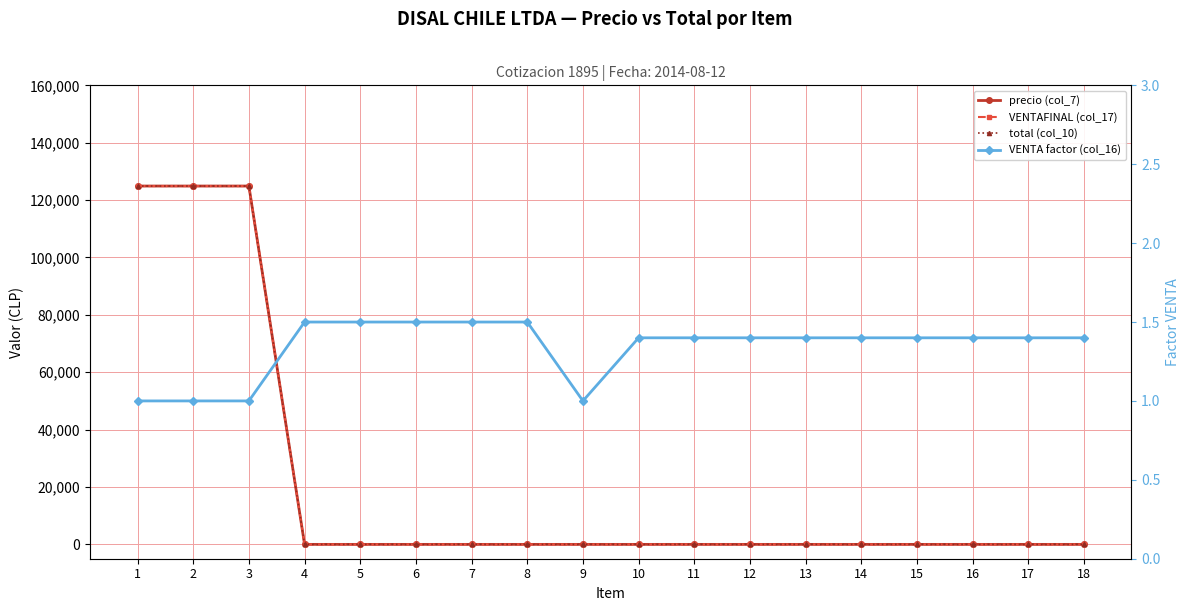

Reading left to right, transcribe all the data shown in this chart.

precio (col_7): 1=124900.0	2=124900.0	3=124900.0	4=0.0	5=0.0	6=0.0	7=0.0	8=0.0	9=0.0	10=0.0	11=0.0	12=0.0	13=0.0	14=0.0	15=0.0	16=0.0	17=0.0	18=0.0
VENTAFINAL (col_17): 1=124900.0	2=124900.0	3=124900.0	4=0.0	5=0.0	6=0.0	7=0.0	8=0.0	9=0.0	10=0.0	11=0.0	12=0.0	13=0.0	14=0.0	15=0.0	16=0.0	17=0.0	18=0.0
total (col_10): 1=124900.0	2=124900.0	3=124900.0	4=0.0	5=0.0	6=0.0	7=0.0	8=0.0	9=0.0	10=0.0	11=0.0	12=0.0	13=0.0	14=0.0	15=0.0	16=0.0	17=0.0	18=0.0
VENTA factor (col_16): 1=1.0	2=1.0	3=1.0	4=1.5	5=1.5	6=1.5	7=1.5	8=1.5	9=1.0	10=1.4	11=1.4	12=1.4	13=1.4	14=1.4	15=1.4	16=1.4	17=1.4	18=1.4